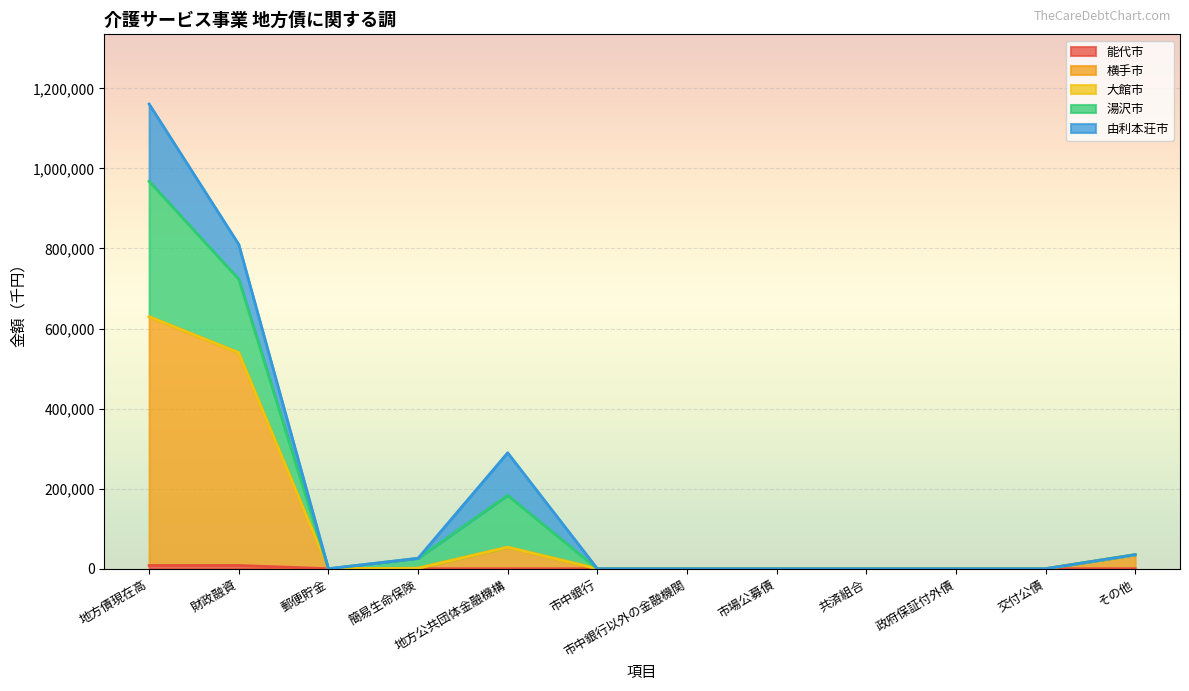

The 横手市 series shows 0 at 政府保証付外債. True or false?

True